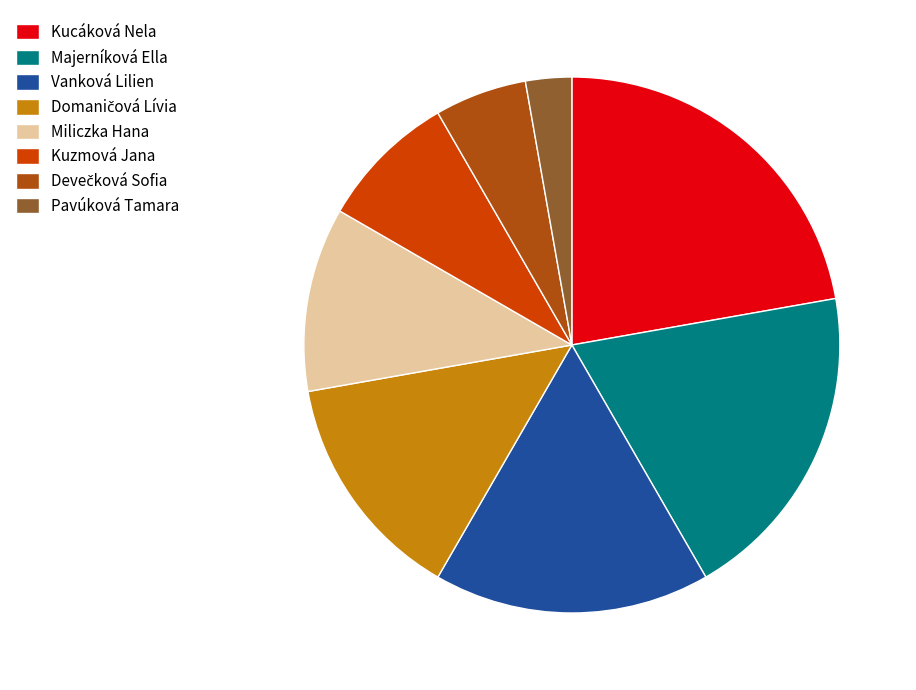

Count the number of slices in the pie.

8